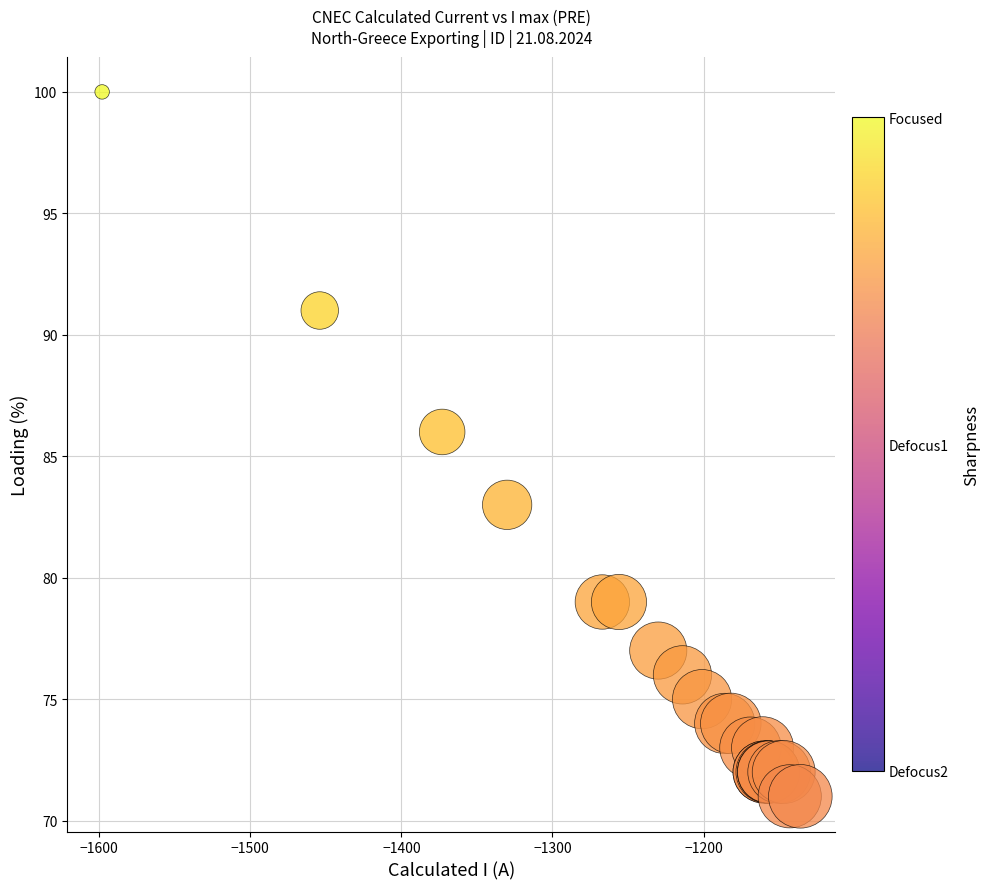

What Y value in the scatter plot is closest to 85?

86